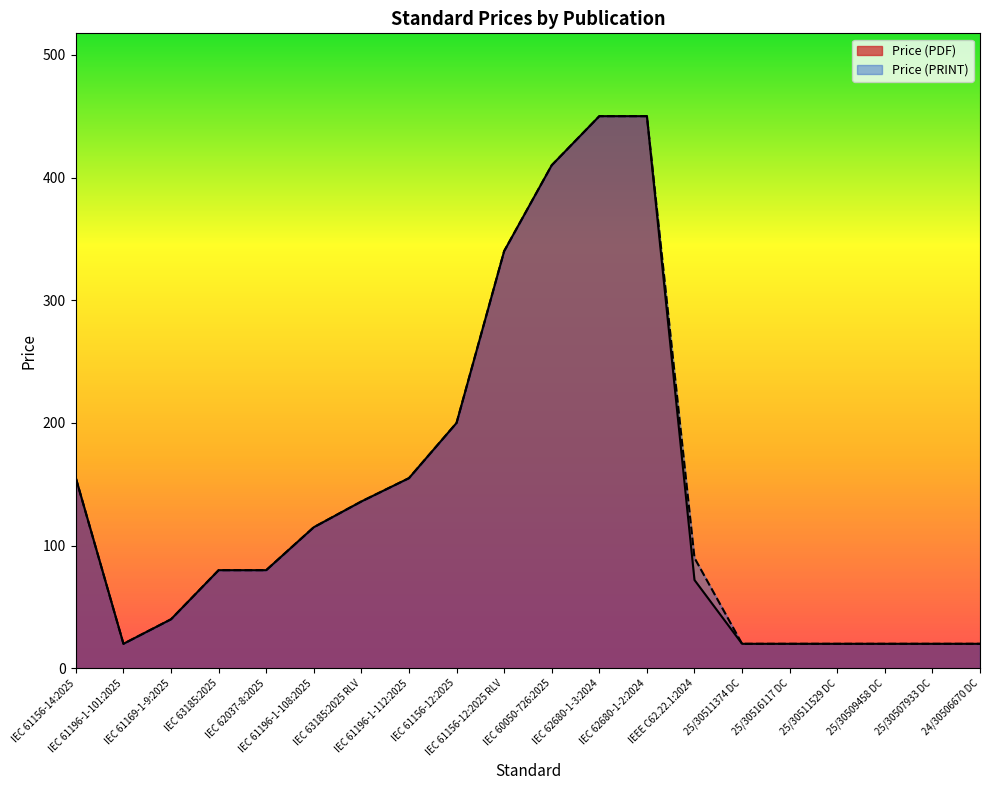

The value of Price (PDF) at 25/30511529 DC is 20. True or false?

True